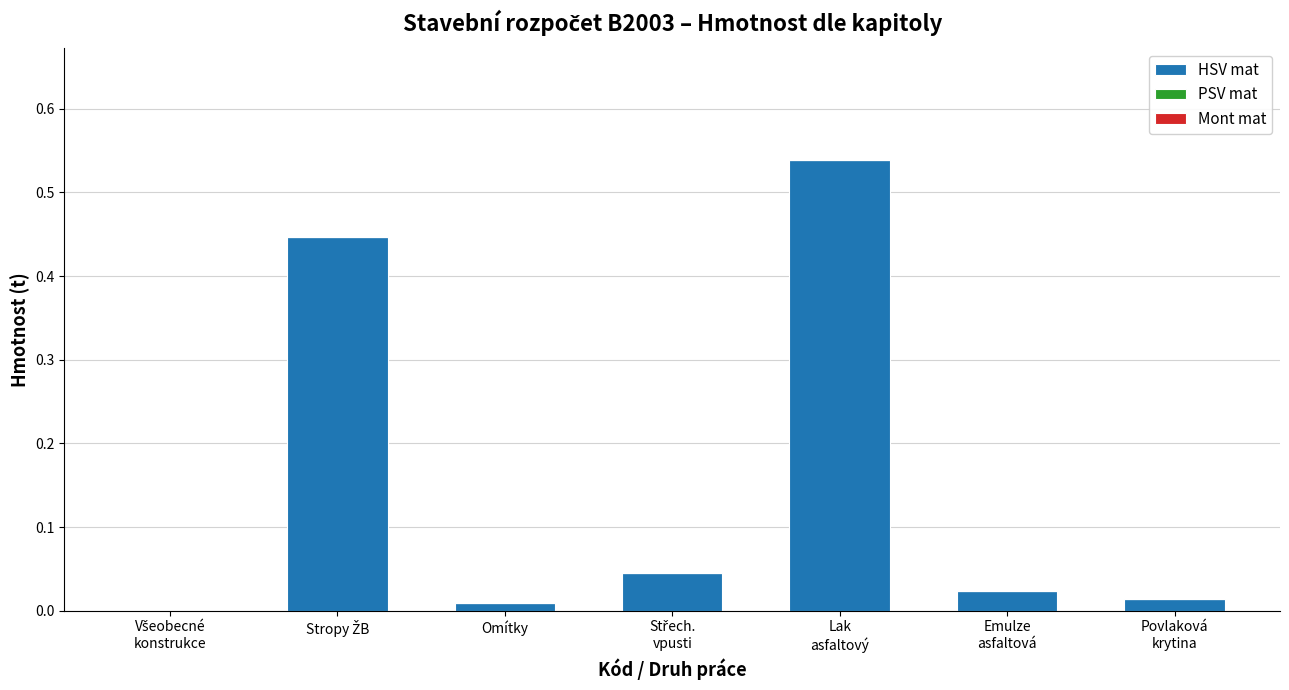

What is the sum of all values?

1.1